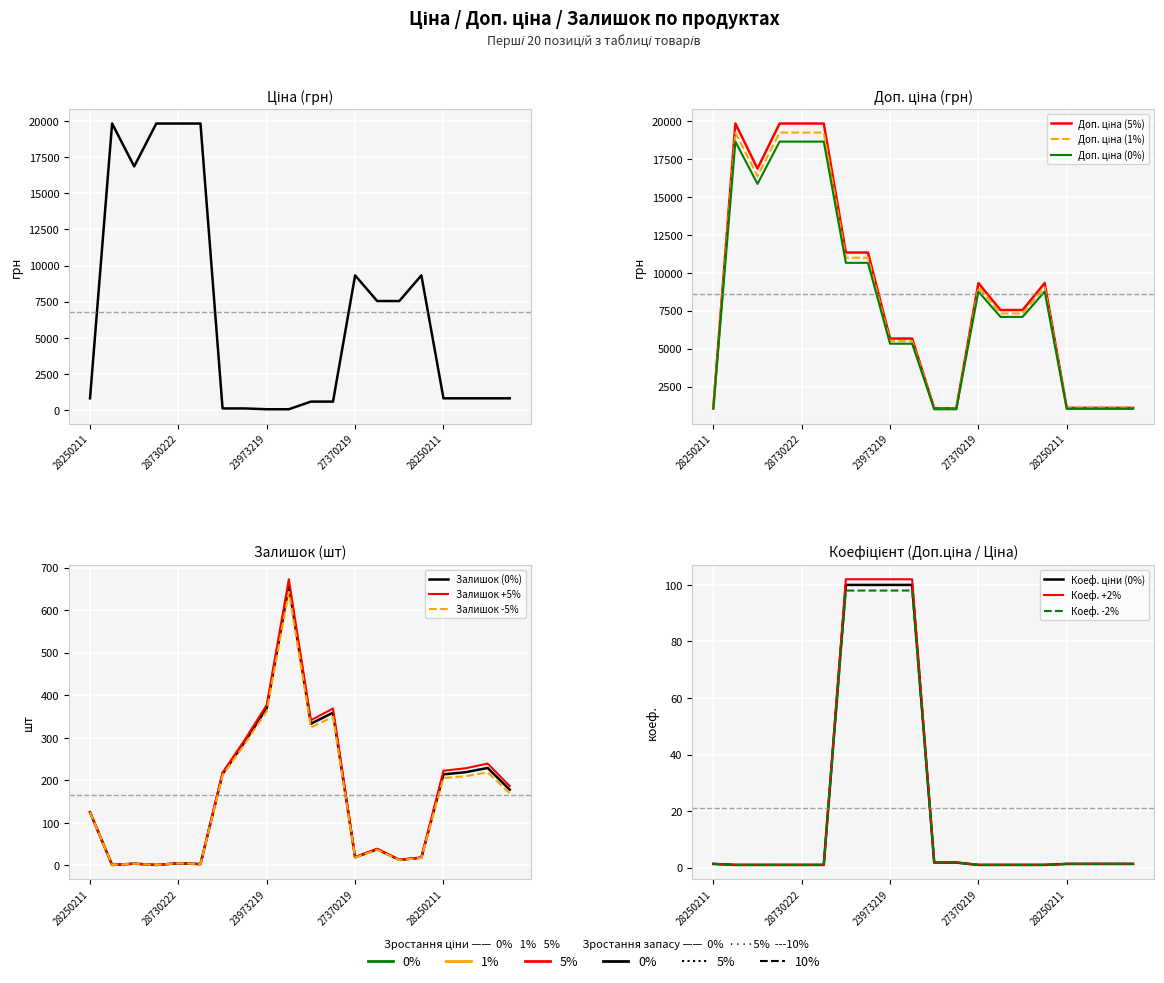

The Залишок series shows 613.4 at 23973219. True or false?

False